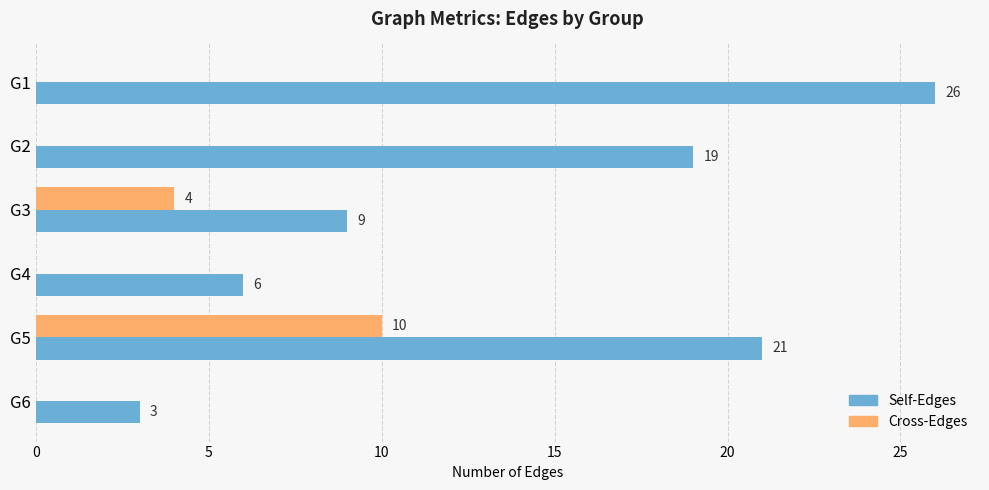

What is the sum of the Cross-Edges values at G3 and G5?

14